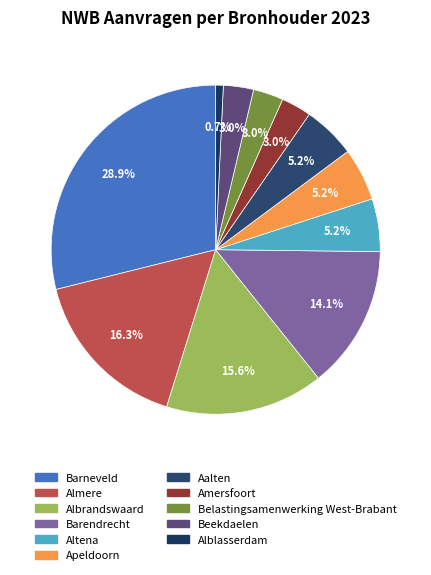

How many segments does this pie chart have?

11